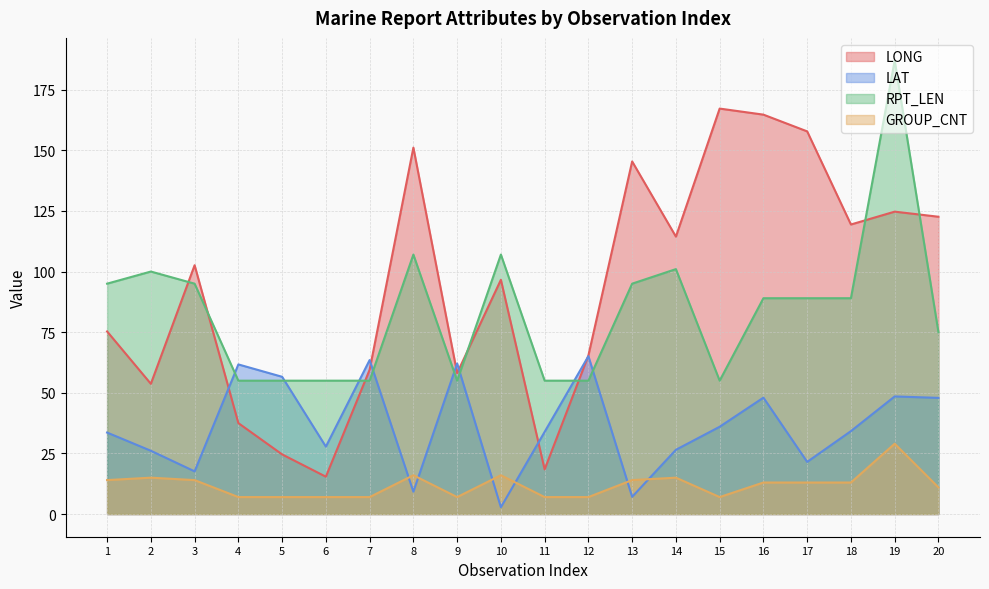

True or false: GROUP_CNT and LONG intersect in this chart.

False